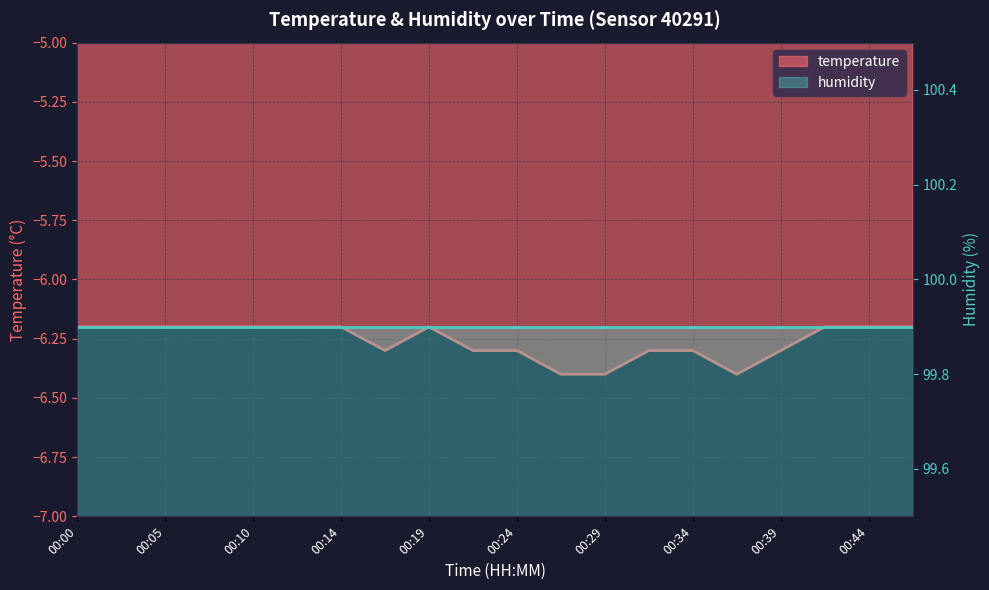

Reading right to left, list all the values displayed in this chart.

-6.2	-6.2	-6.2	-6.3	-6.4	-6.3	-6.3	-6.4	-6.4	-6.3	-6.3	-6.2	-6.3	-6.2	-6.2	-6.2	-6.2	-6.2	-6.2	-6.2